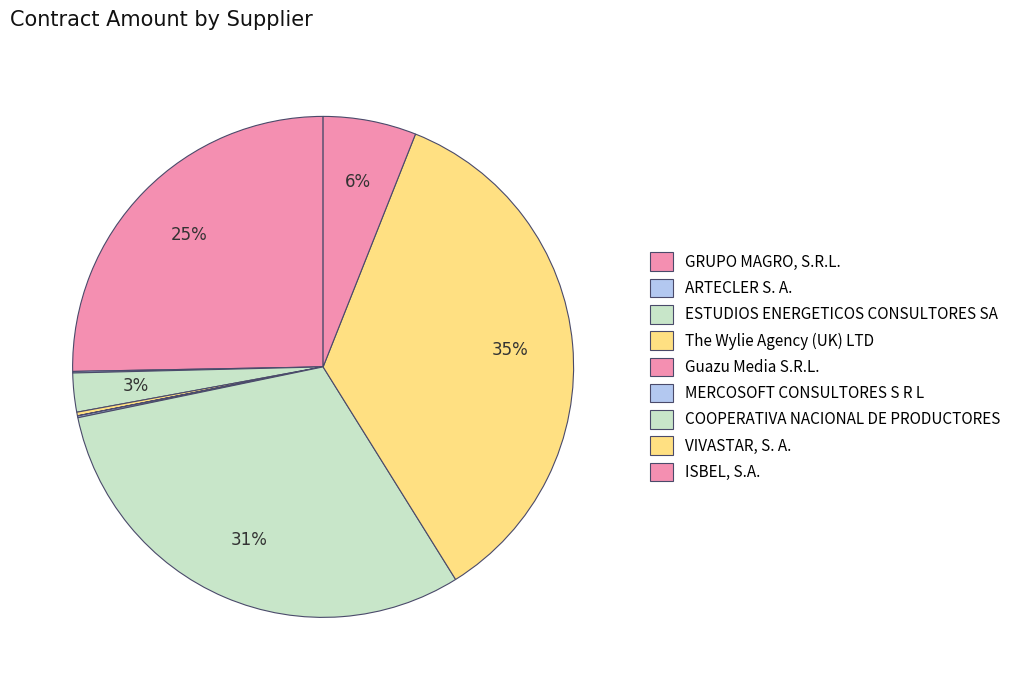

The Guazu Media S.R.L. slice represents 15% of the pie. True or false?

False